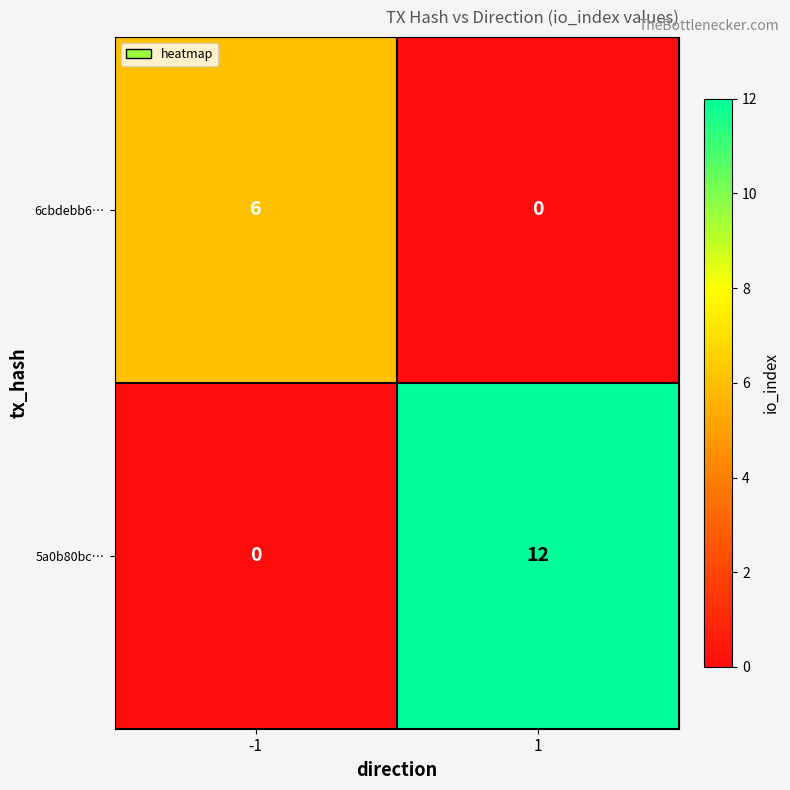

What is the maximum value shown in the chart?

12